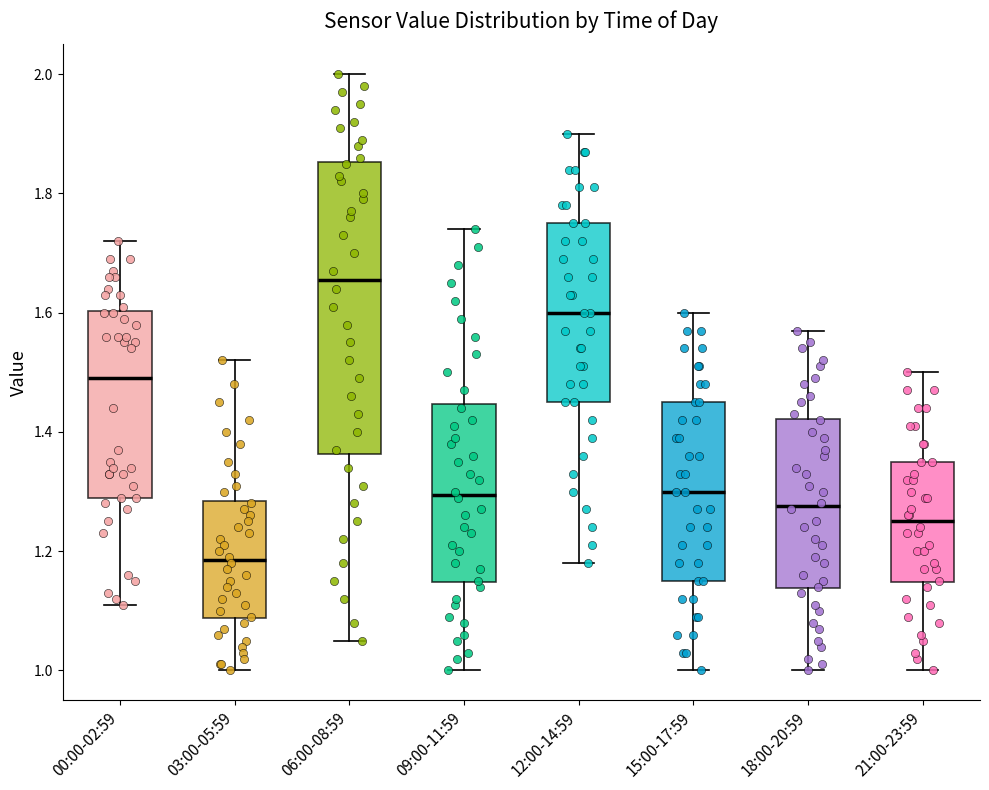

Reading left to right, transcribe this box plot: for each box, give where its median line is, the range the box spans, and where its two whiskers end, as read against the y-axis. The values are not printed on the chart, so give them approximately, as read against the axis.

00:00-02:59: median 1.50, box 1.30 to 1.60, whiskers 1.12 to 1.72
03:00-05:59: median 1.18, box 1.08 to 1.28, whiskers 1.00 to 1.52
06:00-08:59: median 1.66, box 1.36 to 1.86, whiskers 1.06 to 2.00
09:00-11:59: median 1.30, box 1.14 to 1.44, whiskers 1.00 to 1.74
12:00-14:59: median 1.60, box 1.46 to 1.76, whiskers 1.18 to 1.90
15:00-17:59: median 1.30, box 1.16 to 1.46, whiskers 1.00 to 1.60
18:00-20:59: median 1.28, box 1.14 to 1.42, whiskers 1.00 to 1.58
21:00-23:59: median 1.26, box 1.14 to 1.36, whiskers 1.00 to 1.50